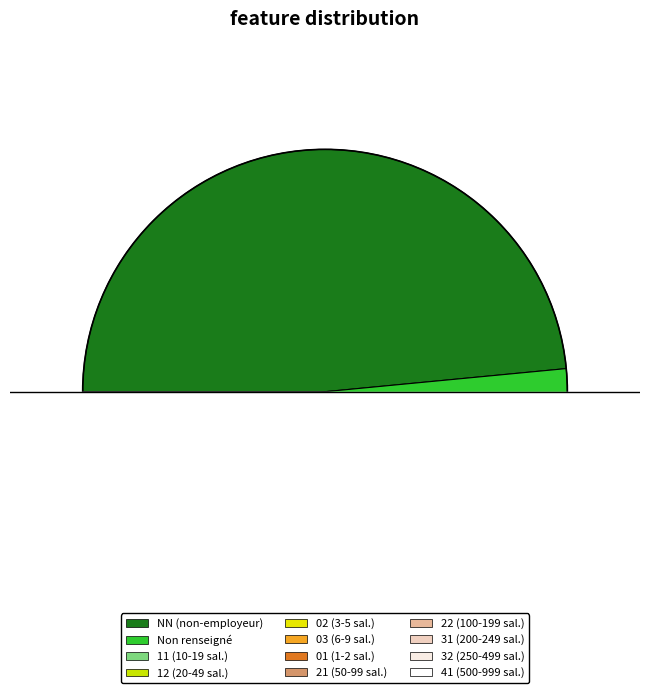

To the nearest percent, what portion does 03 represent?

2%